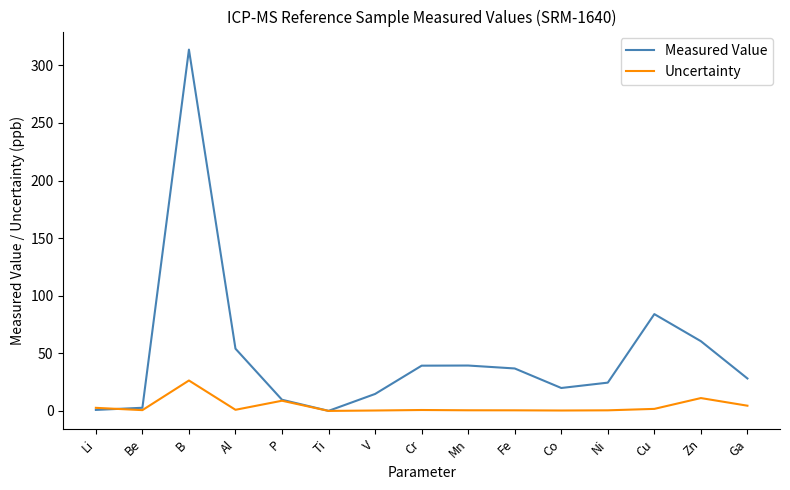

Which series has the widest spread of values?

Measured Value